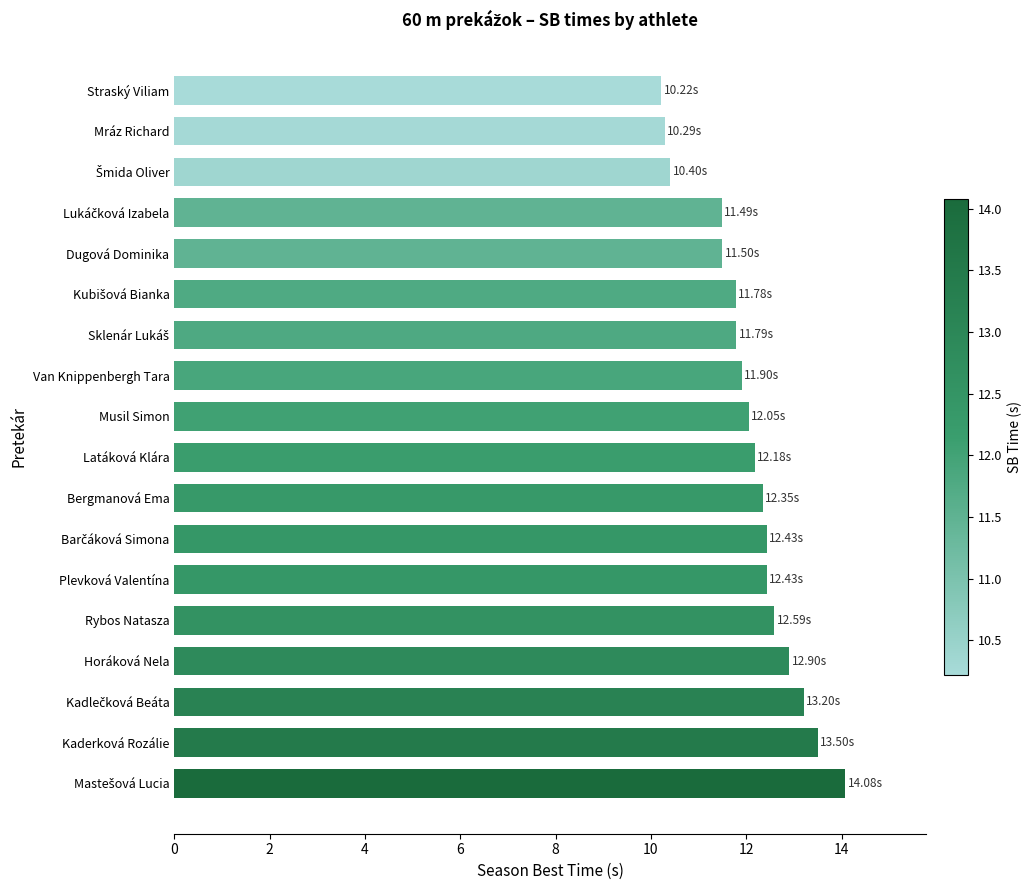

What is the ratio of the value at Straský Viliam to the value at Van Knippenbergh Tara?

0.9